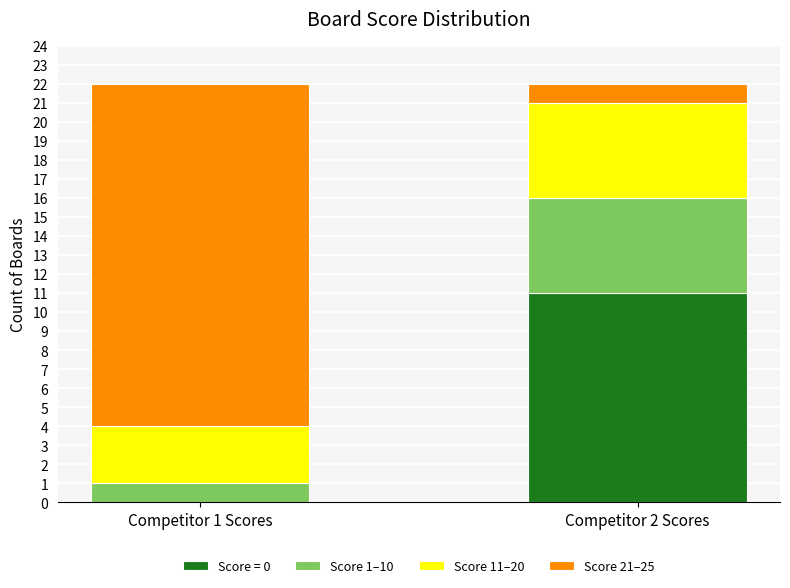

Which category has the highest value in the Score = 0 series?

Competitor 2 Scores